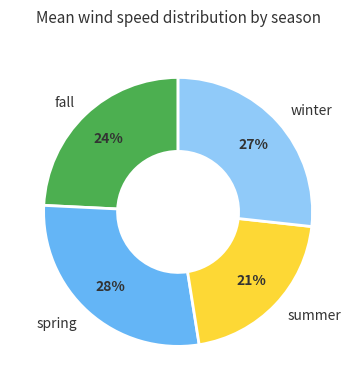

Is it true that spring is 28% of the pie?

True